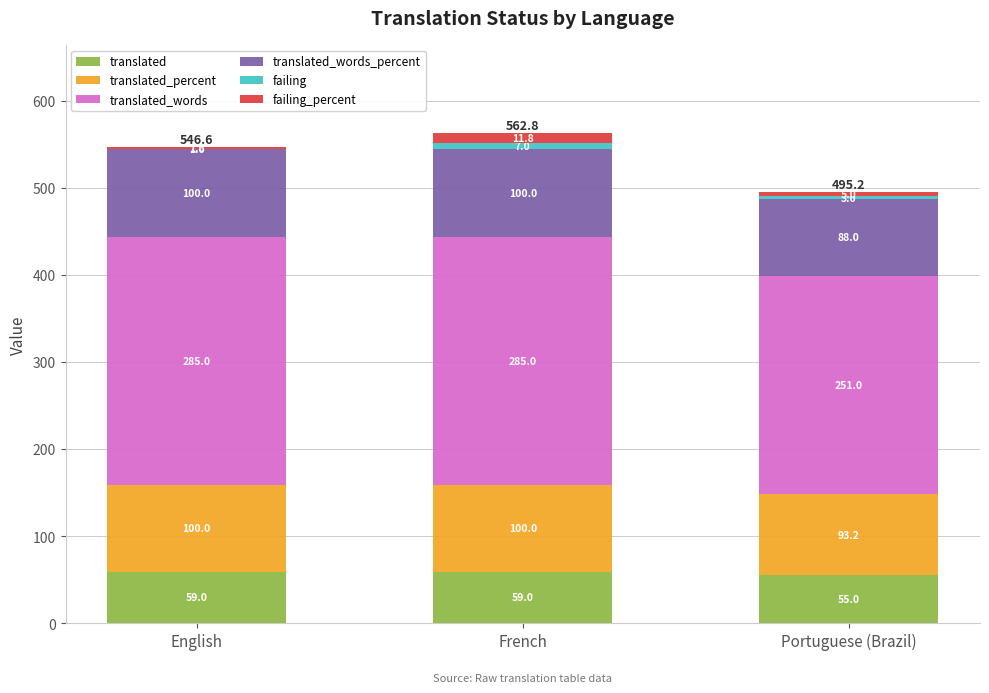

What is the maximum value for translated?

59.0